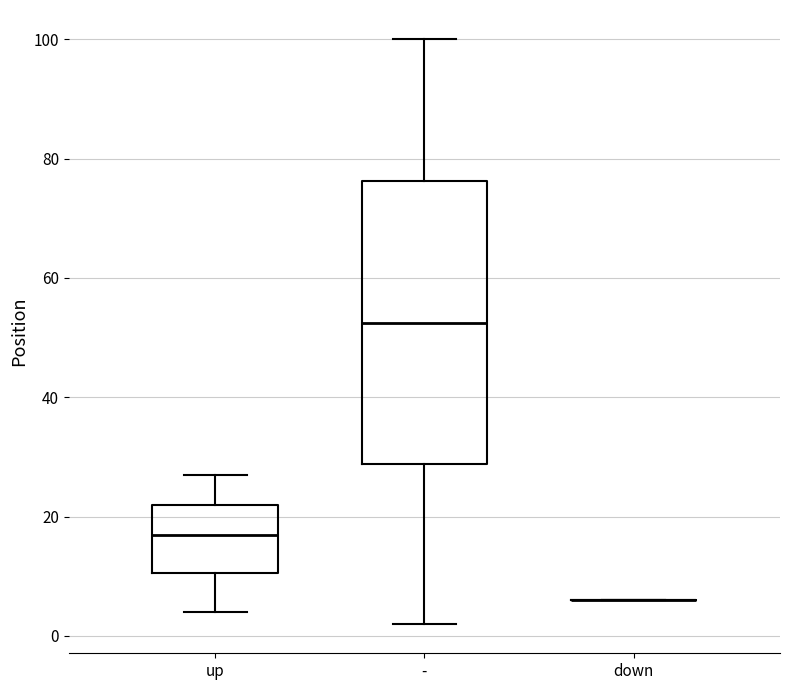

Reading left to right, transcribe this box plot: for each box, give where its median line is, the range the box spans, and where its two whiskers end, as read against the y-axis. The values are not printed on the chart, so give them approximately, as read against the axis.

up: median 18, box 10 to 22, whiskers 4 to 28
-: median 52, box 28 to 76, whiskers 2 to 100
down: box collapsed to a line at 6, whiskers 6 to 6